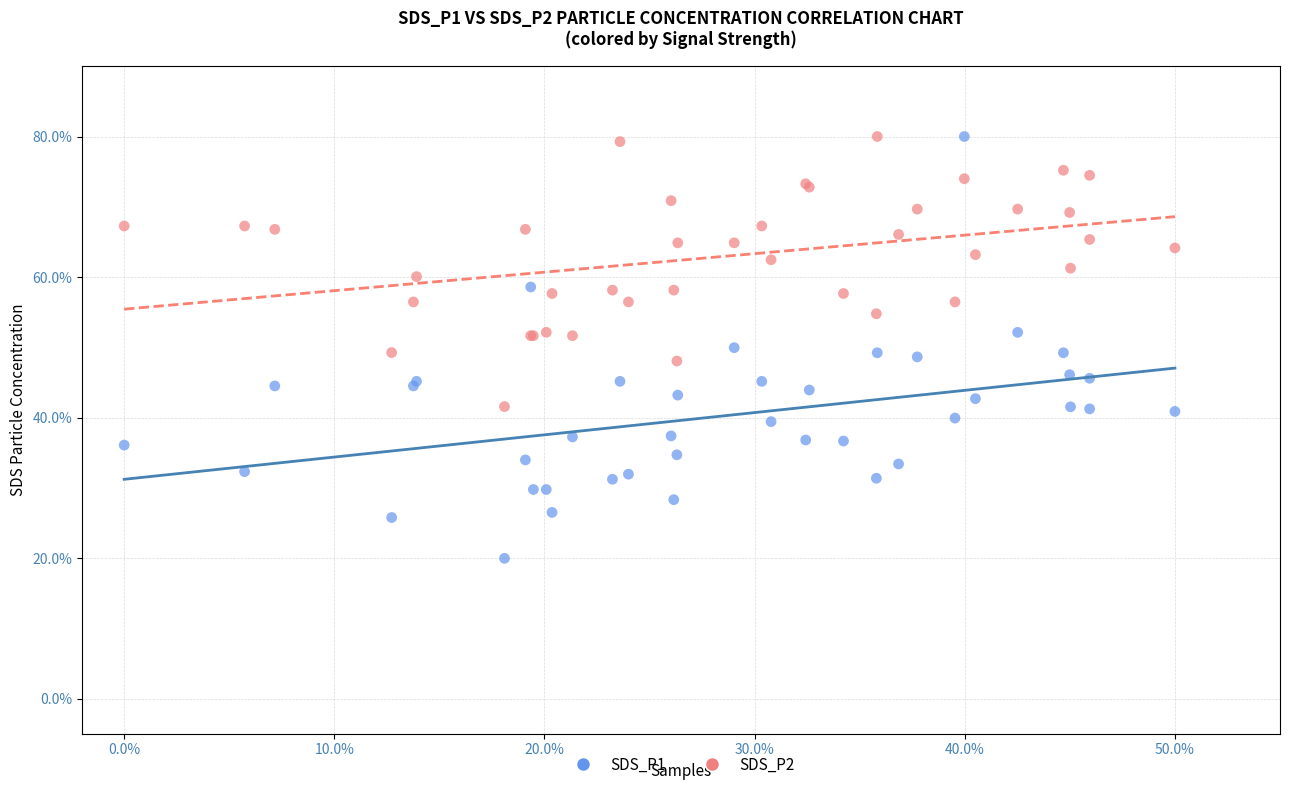

What is the X range (max minus min) for the scatter plot?

0.5